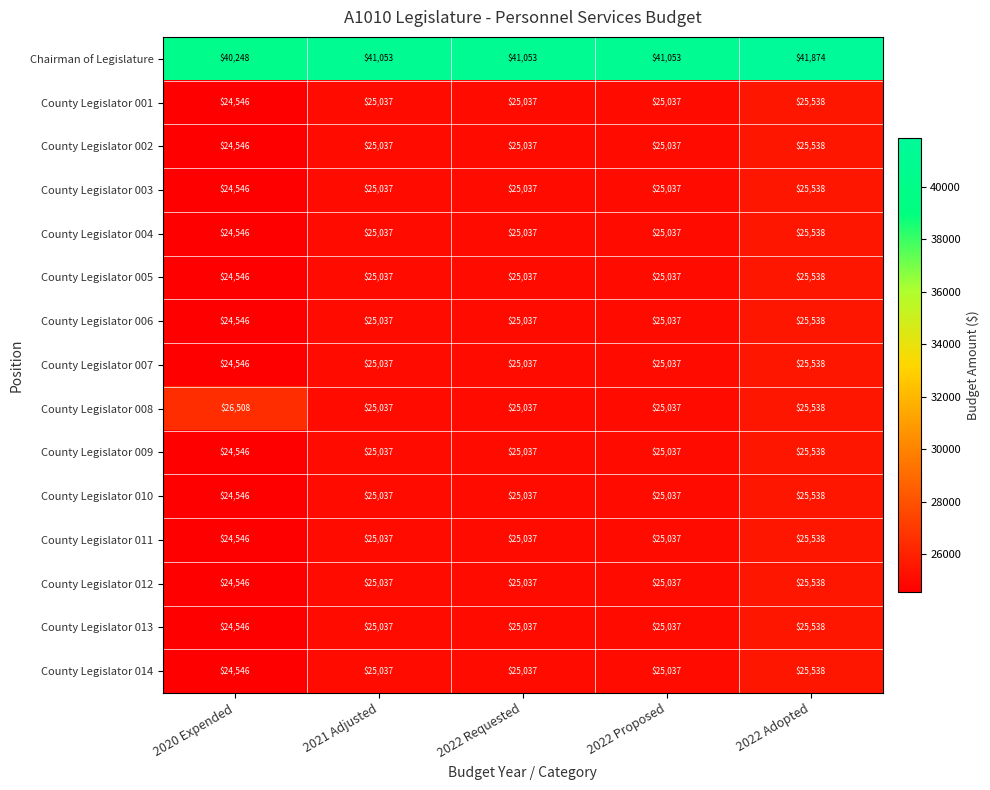

Which series has the largest total across all categories?

Chairman of Legislature